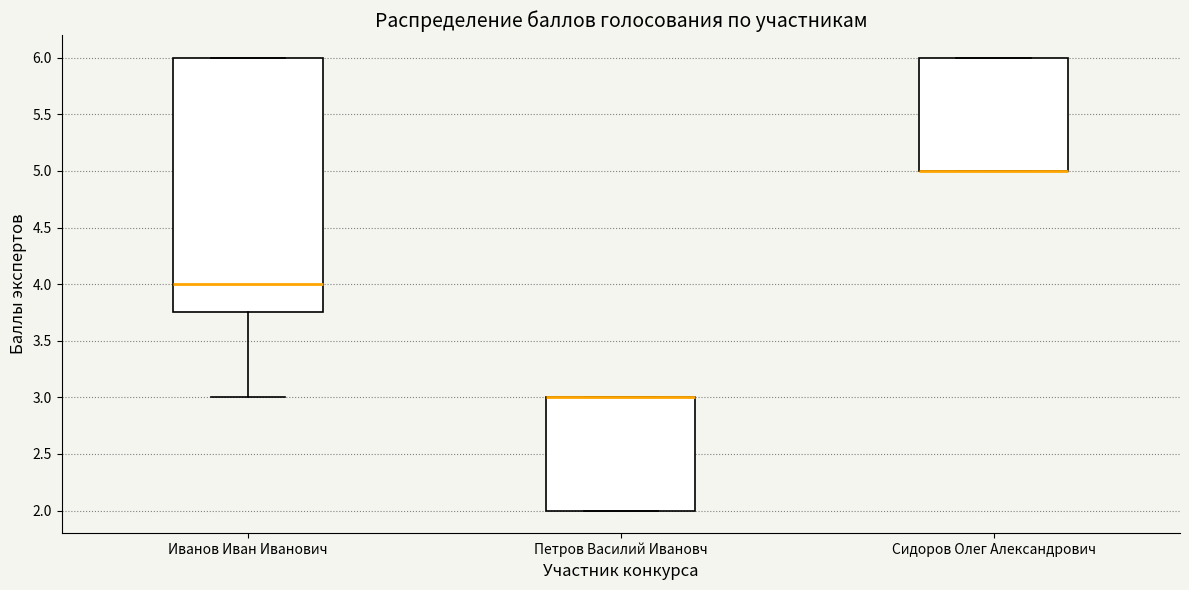

Reading left to right, transcribe this box plot: for each box, give where its median line is, the range the box spans, and where its two whiskers end, as read against the y-axis. The values are not printed on the chart, so give them approximately, as read against the axis.

Иванов Иван Иванович: median 4.00, box 3.75 to 6.00, whiskers 3.00 to 6.00
Петров Василий Ивановч: median 3.00 (drawn on the box's upper edge), box 2.00 to 3.00, whiskers 2.00 to 3.00
Сидоров Олег Александрович: median 5.00 (drawn on the box's lower edge), box 5.00 to 6.00, whiskers 5.00 to 6.00